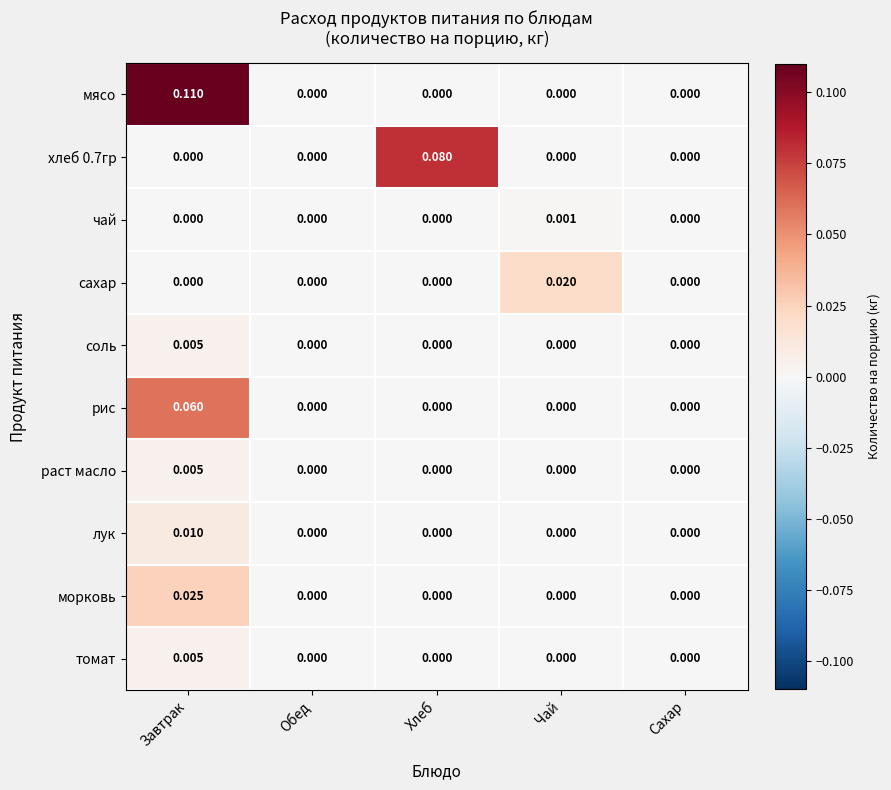

Which series has the widest spread of values?

мясо